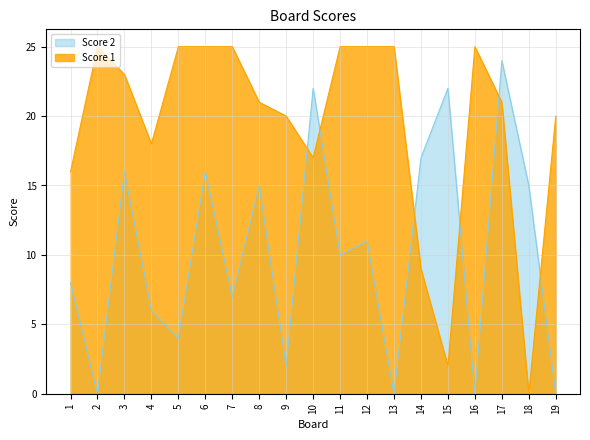

List the labels in order of Score 1 value, smallest first.

18, 15, 14, 1, 10, 4, 9, 19, 8, 17, 3, 2, 5, 6, 7, 11, 12, 13, 16